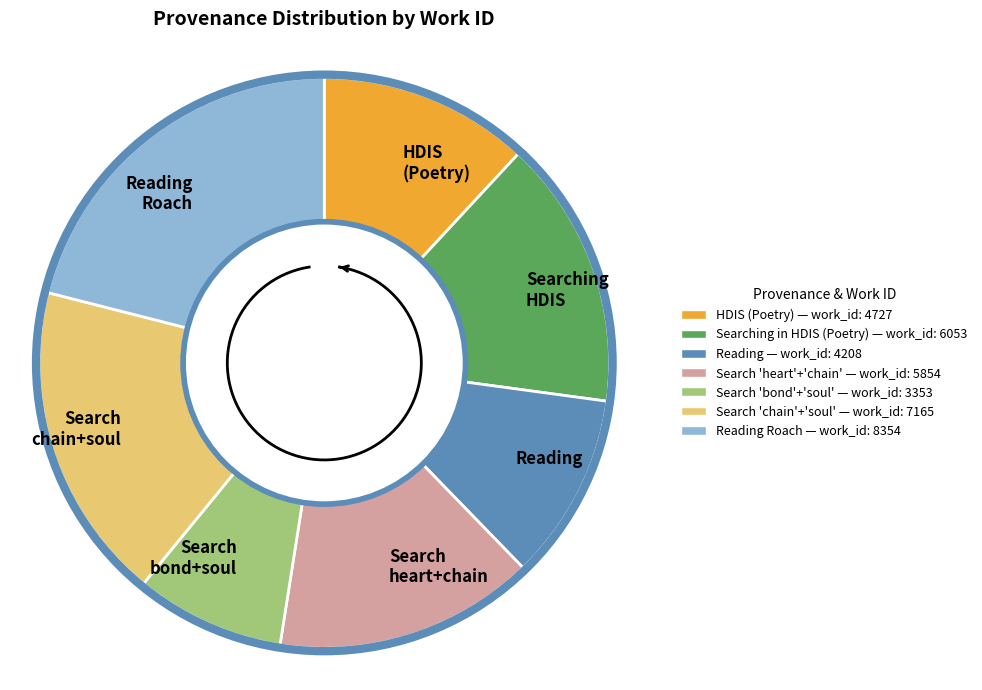

What is the largest slice in the pie chart?

Reading Joseph R. Roach